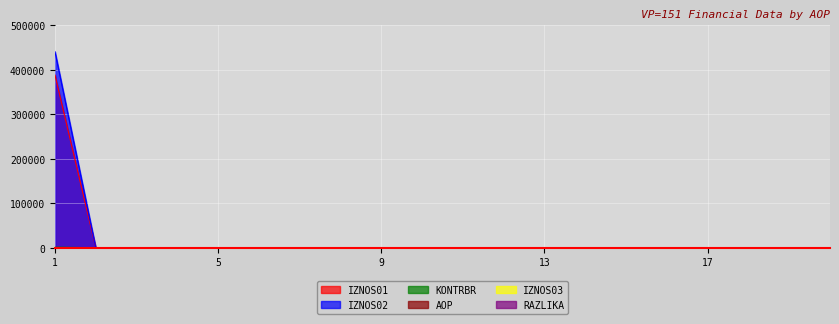

What is the greatest value displayed?

440796.2